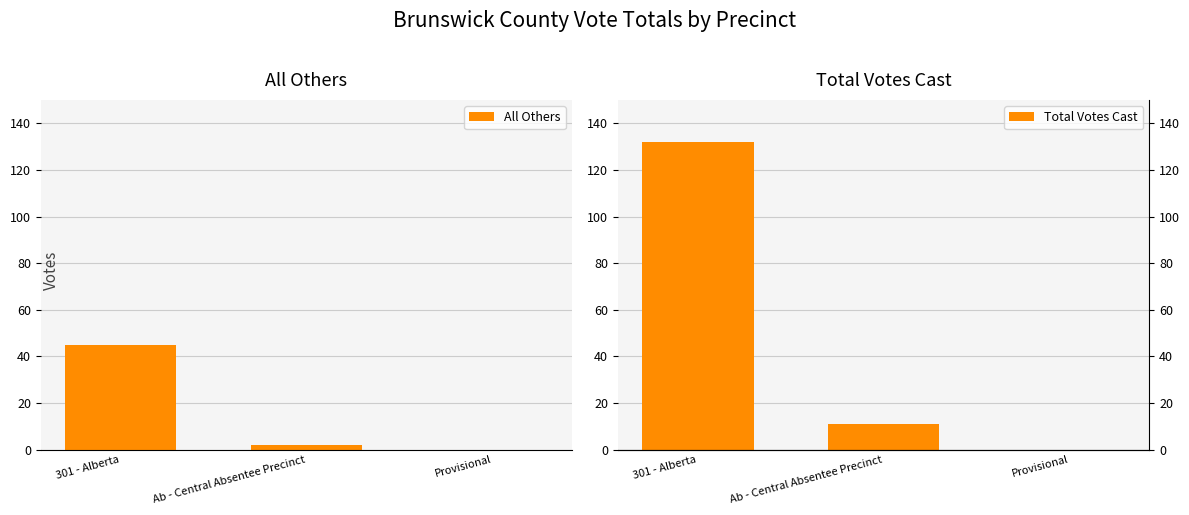

Rank the series at 301 - Alberta from lowest to highest value.

All Others, Total Votes Cast